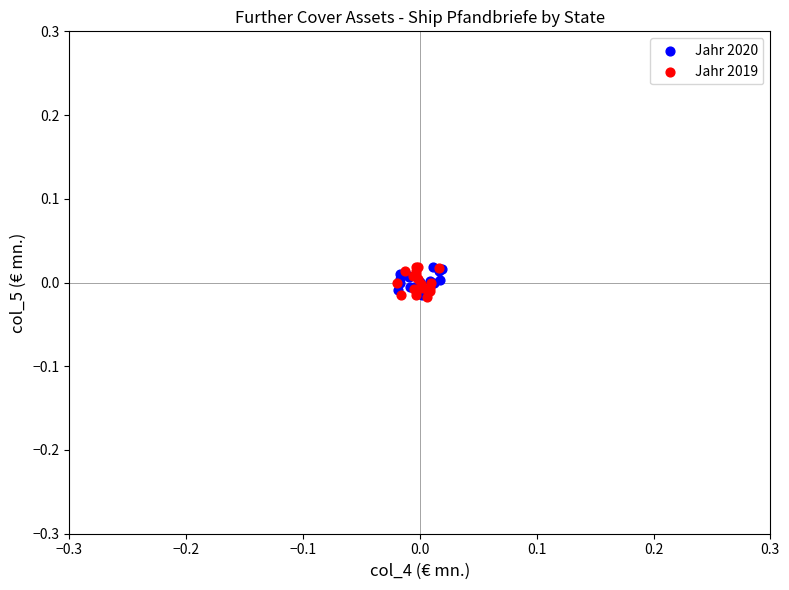

What are all the series names shown in the legend?

Jahr 2020, Jahr 2019